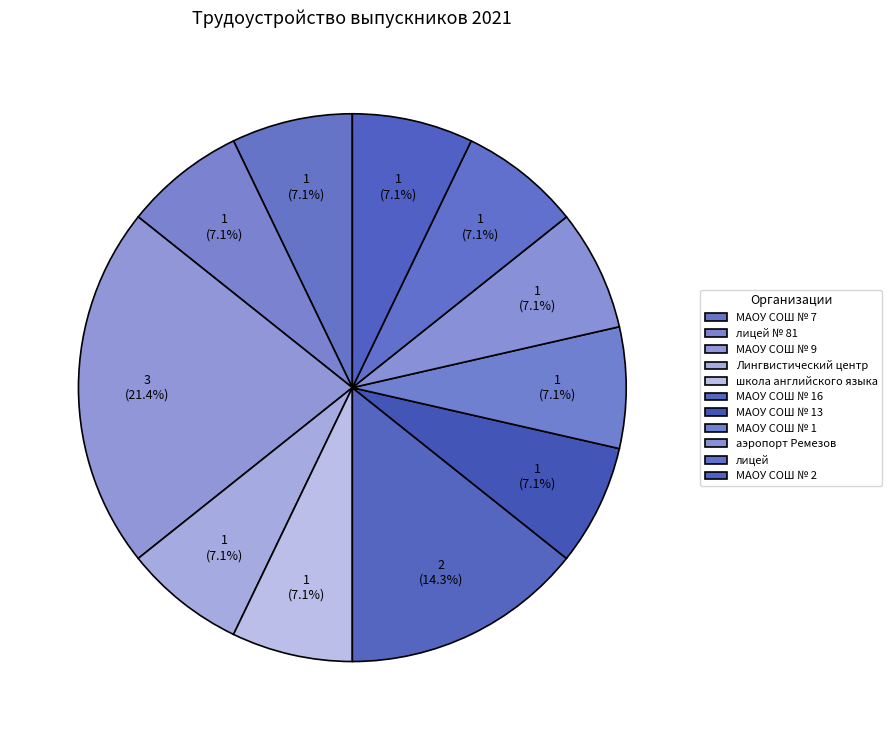

How much of the chart is everything except МАОУ СОШ № 13?

92.9%